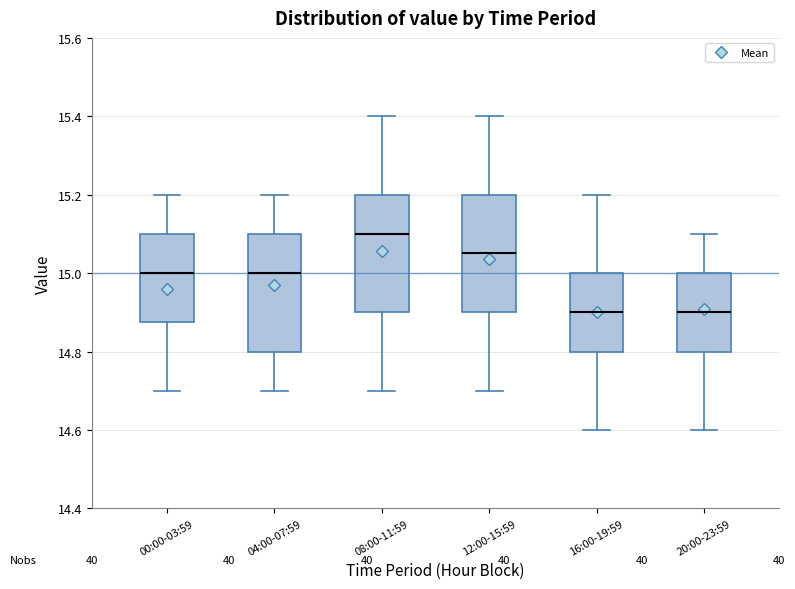

Reading left to right, transcribe this box plot: for each box, give where its median line is, the range the box spans, and where its two whiskers end, as read against the y-axis. The values are not printed on the chart, so give them approximately, as read against the axis.

00:00-03:59: median 15.00, box 14.88 to 15.10, whiskers 14.70 to 15.20
04:00-07:59: median 15.00, box 14.80 to 15.10, whiskers 14.70 to 15.20
08:00-11:59: median 15.10, box 14.90 to 15.20, whiskers 14.70 to 15.40
12:00-15:59: median 15.06, box 14.90 to 15.20, whiskers 14.70 to 15.40
16:00-19:59: median 14.90, box 14.80 to 15.00, whiskers 14.60 to 15.20
20:00-23:59: median 14.90, box 14.80 to 15.00, whiskers 14.60 to 15.10